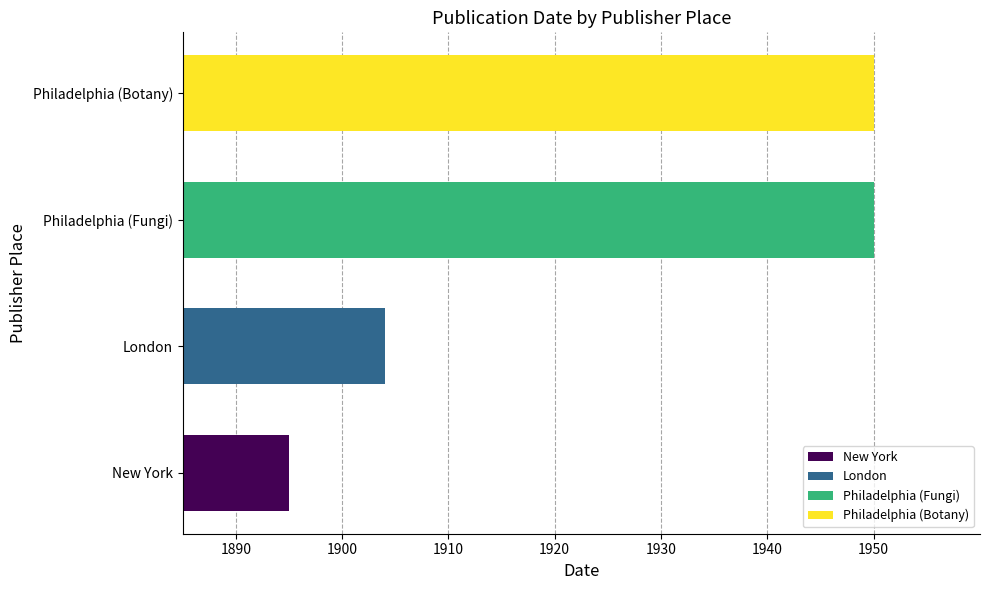

What is the sum of the values at Philadelphia (Botany) and London?

3854